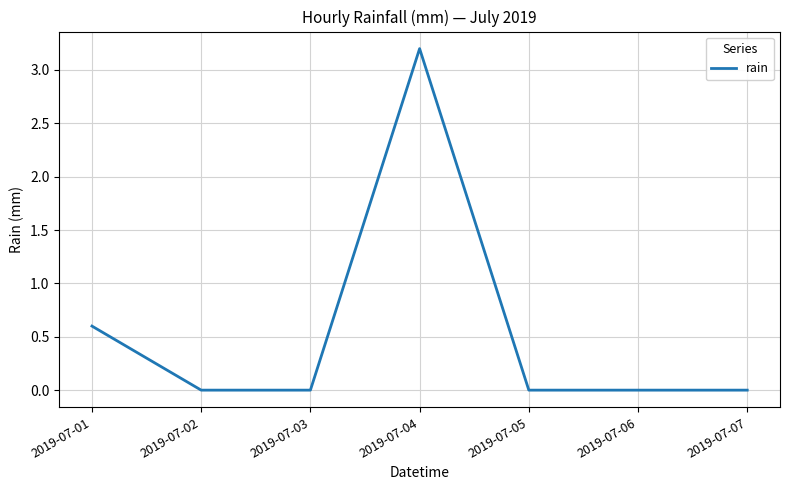

What is the greatest value displayed?

3.2